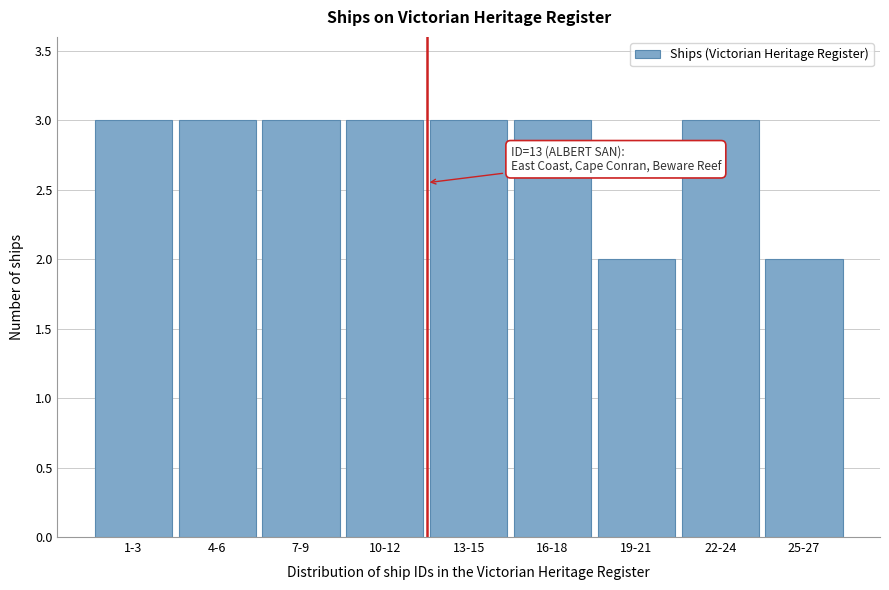

Reading left to right, list all the values displayed in this chart.

1-3=3	4-6=3	7-9=3	10-12=3	13-15=3	16-18=3	19-21=2	22-24=3	25-27=2